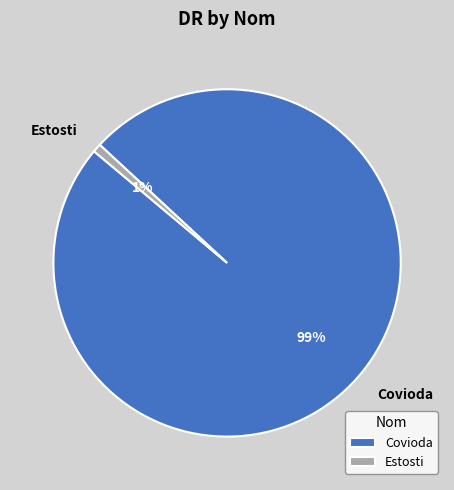

Is there a majority slice in this chart?

Yes